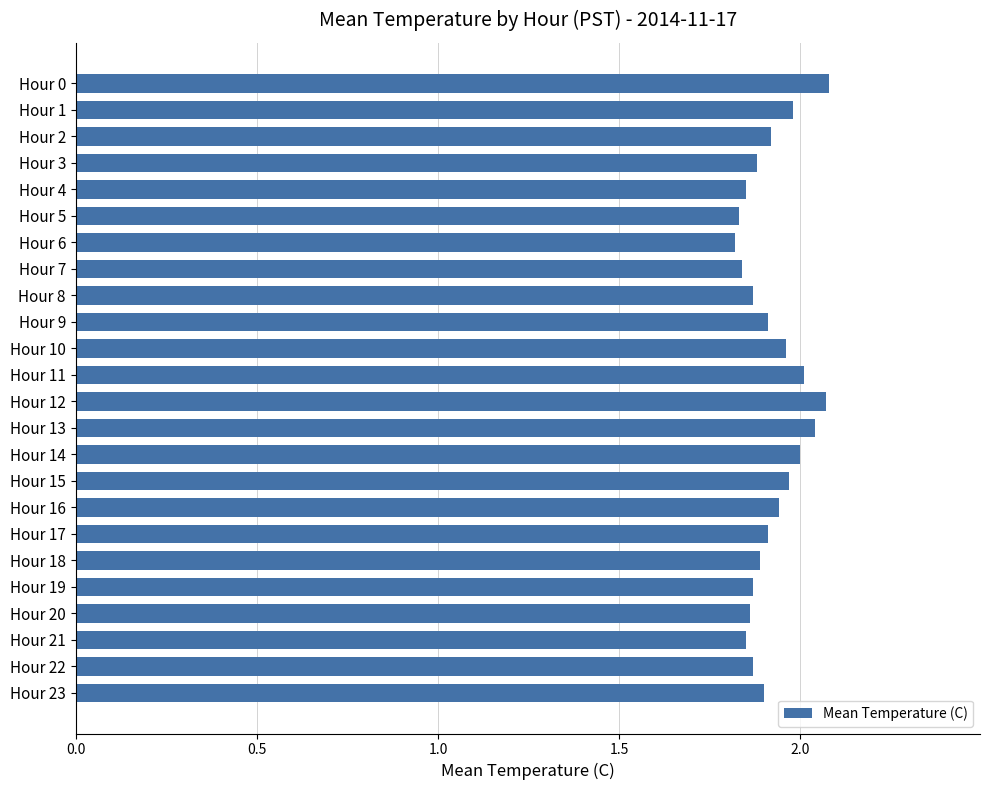

What is the sum of all values?

46.1